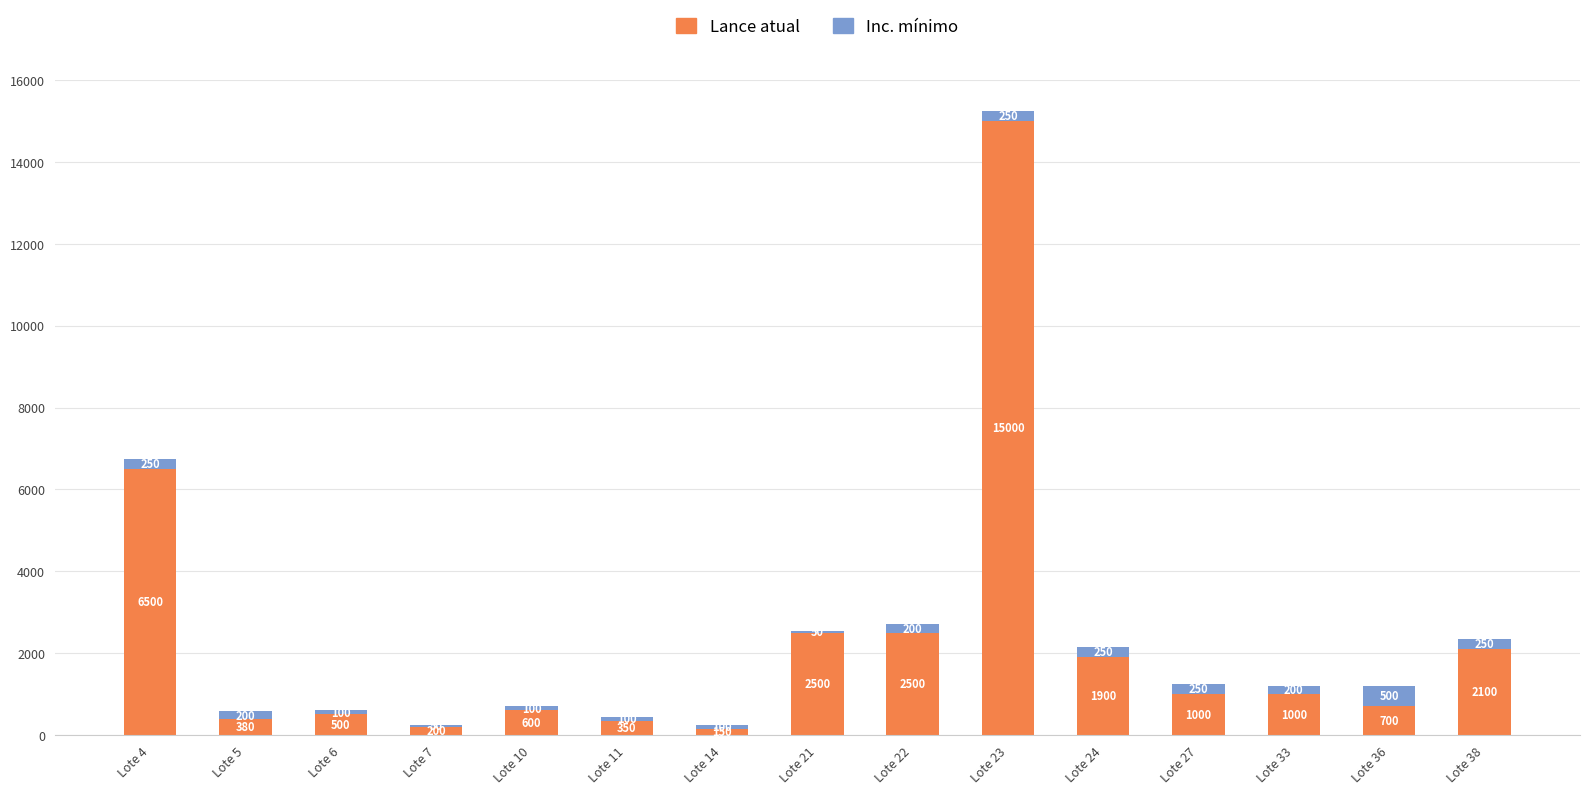

Does the chart contain stacked bars?

Yes